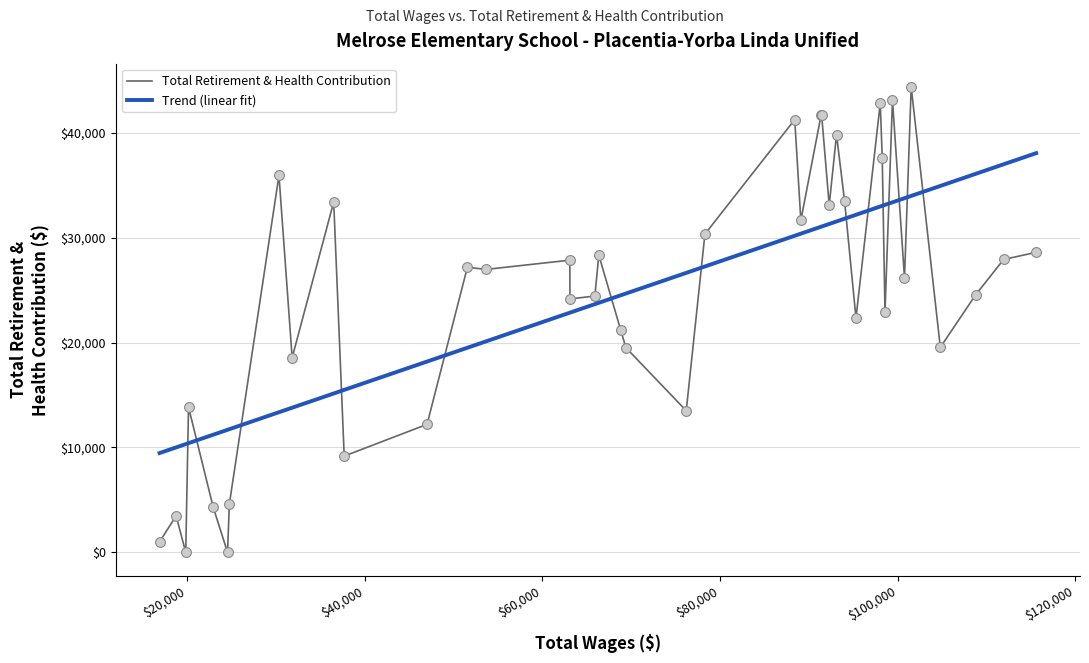

Which series has the widest spread of values?

Total Retirement & Health Contribution